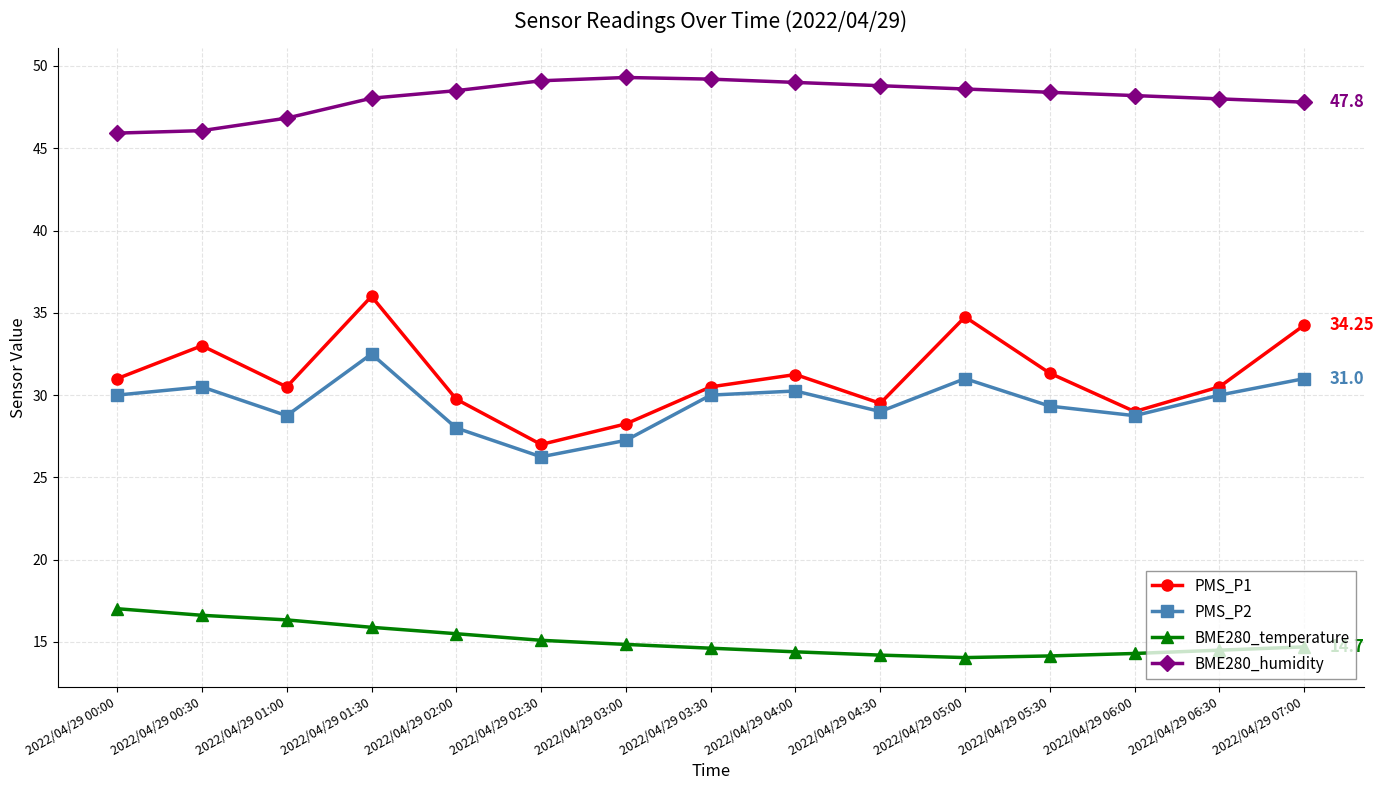

At how many categories does at least one series exceed 15?

15